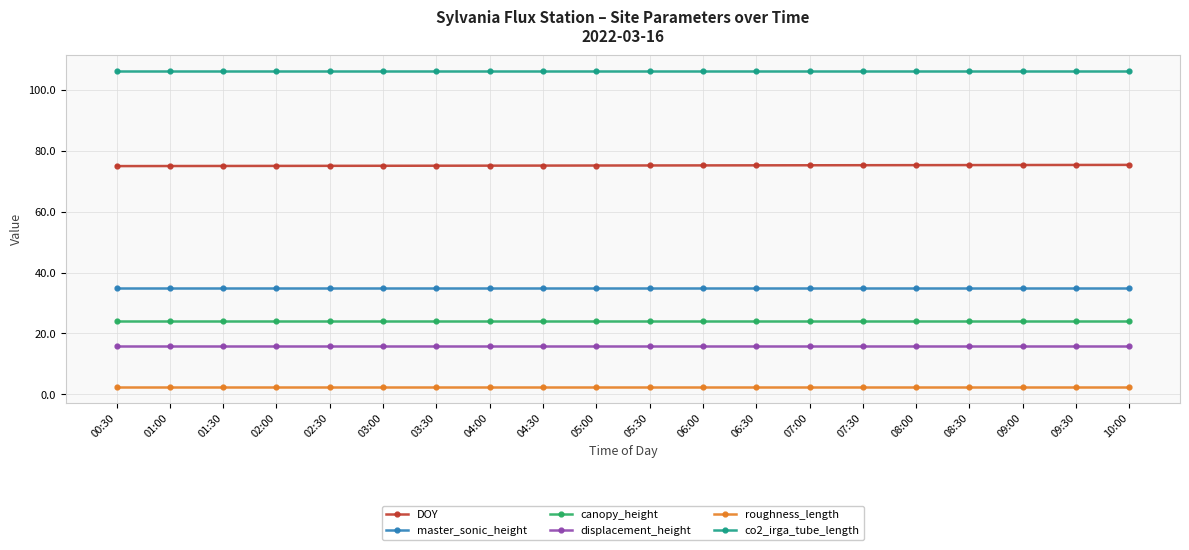

True or false: roughness_length and co2_irga_tube_length intersect in this chart.

False